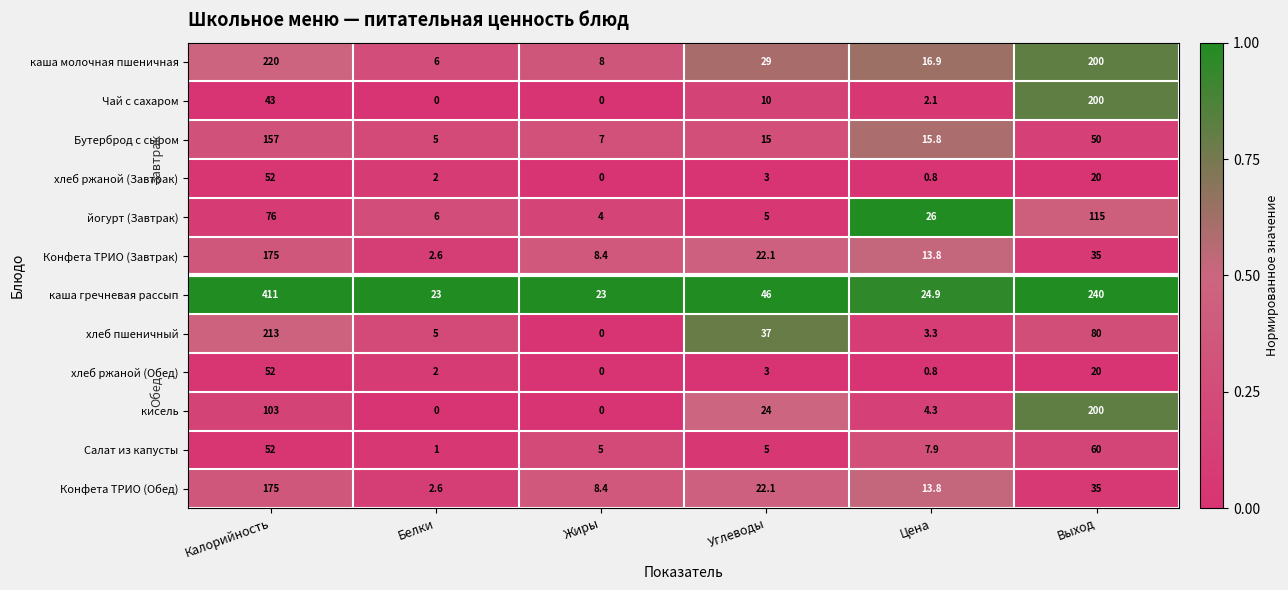

Which series has the largest range (max minus min)?

каша гречневая рассып